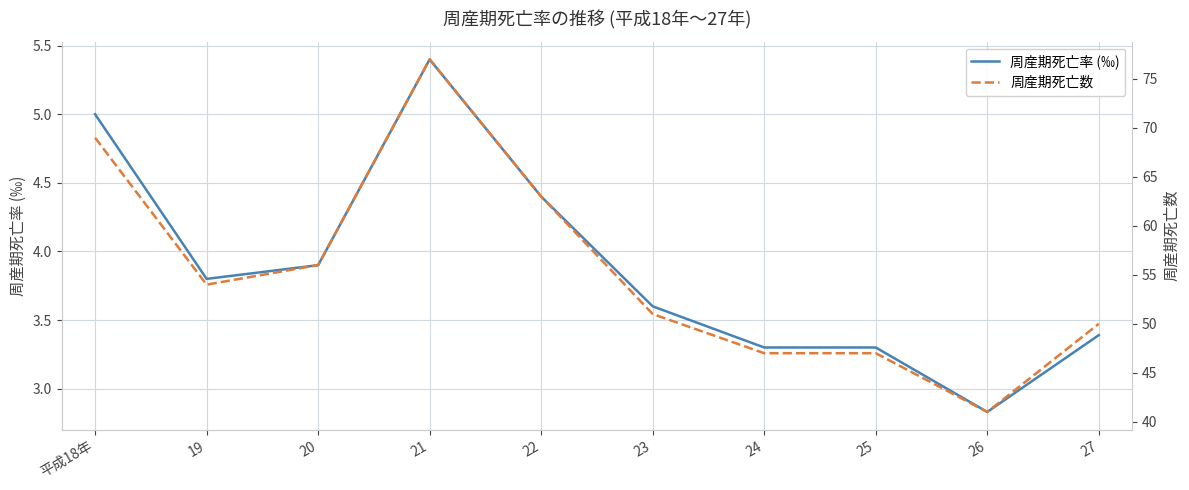

What position from the right is 20?

8